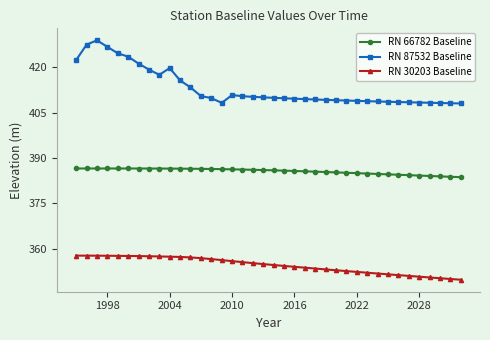

True or false: RN 30203 Baseline and RN 87532 Baseline intersect in this chart.

False